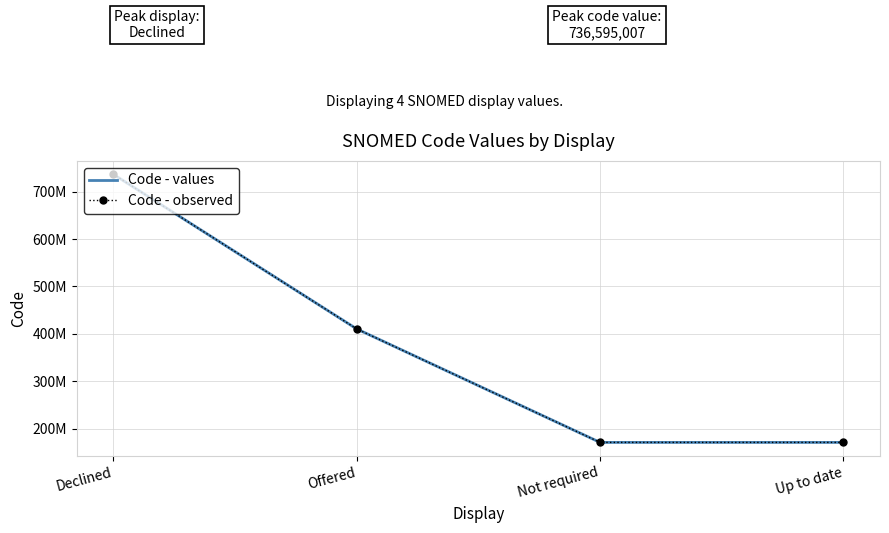

What is the lowest value of the Code - observed series?

171154002